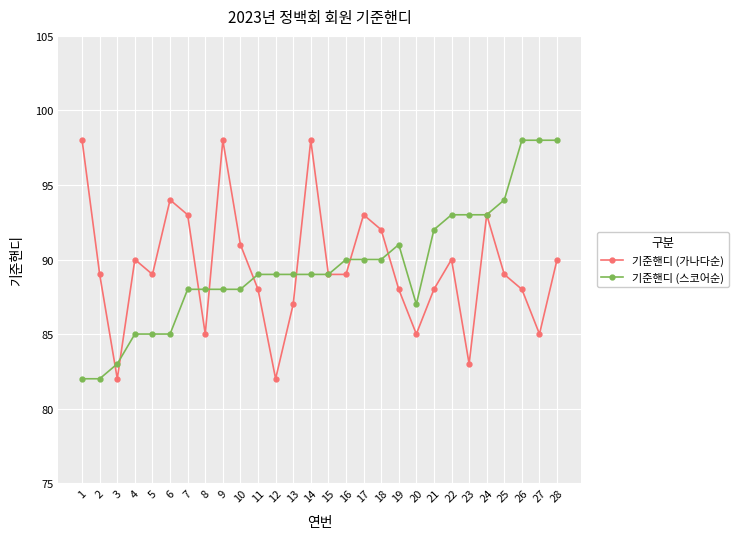

What are all the series names shown in the legend?

기준핸디 (가나다순), 기준핸디 (스코어순)